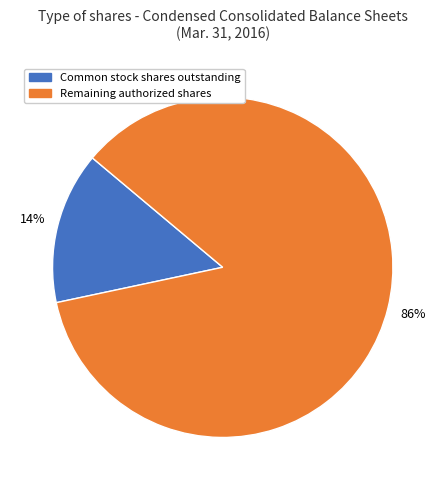

Is the sum of Common stock shares outstanding and Remaining authorized shares greater than half?

Yes